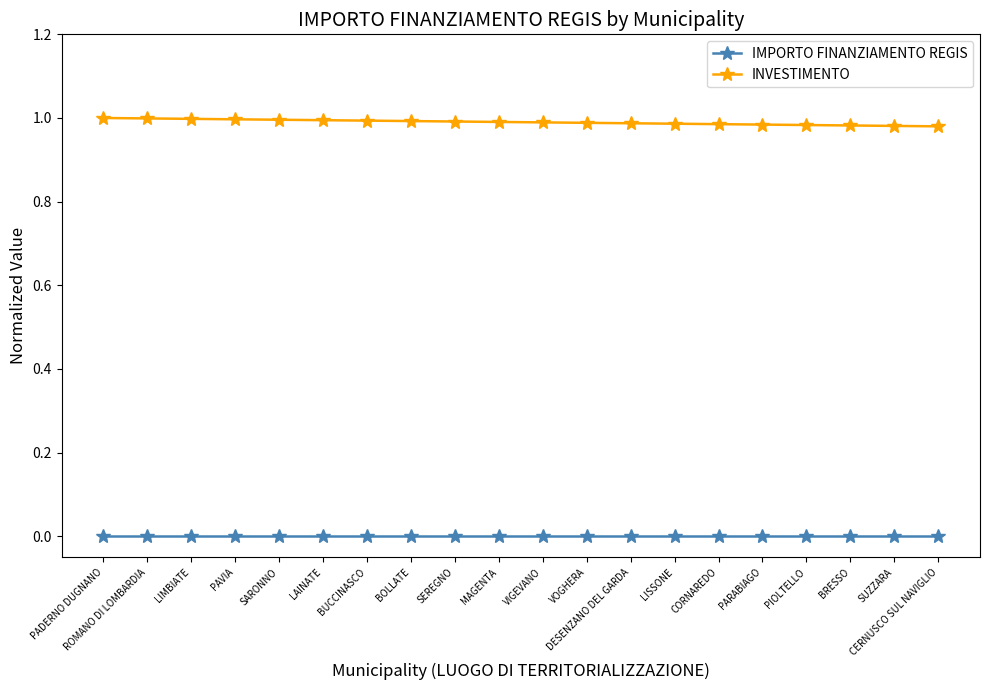

What is the label of the 8th point from the left?

BOLLATE